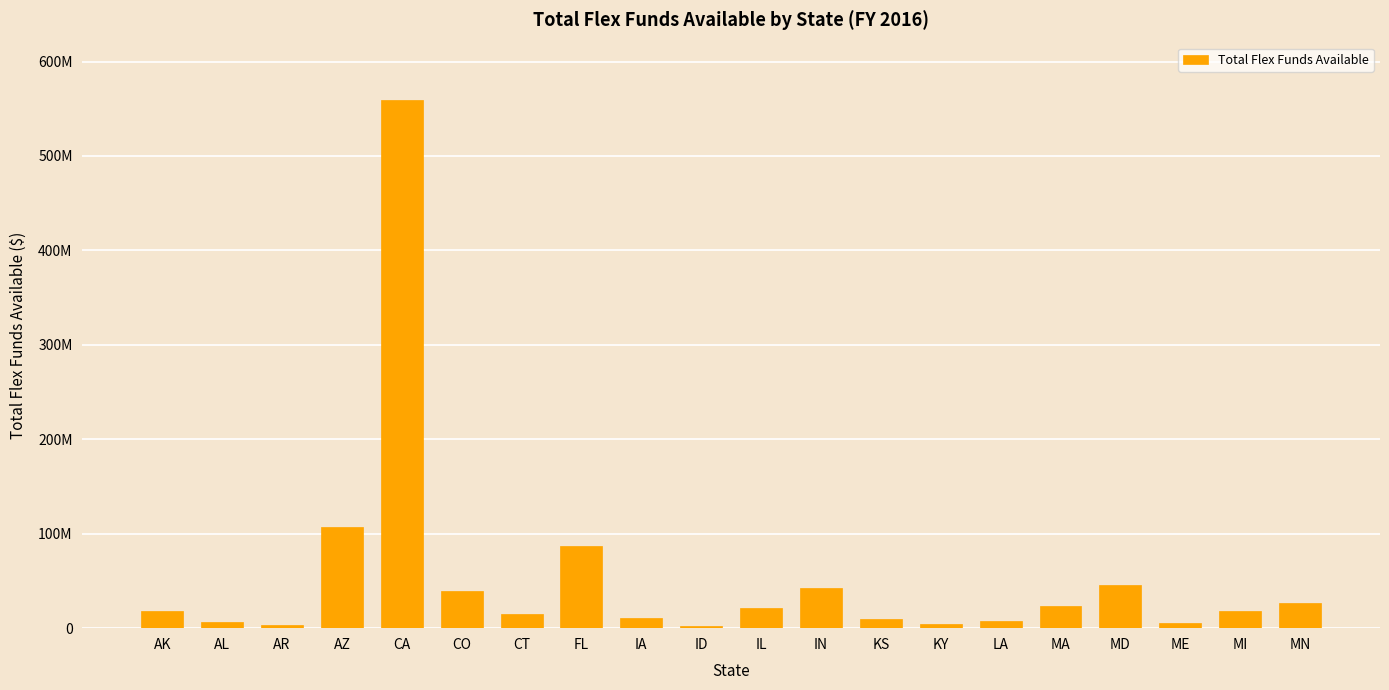

What is the change in value from AK to IL?

+3602284.4